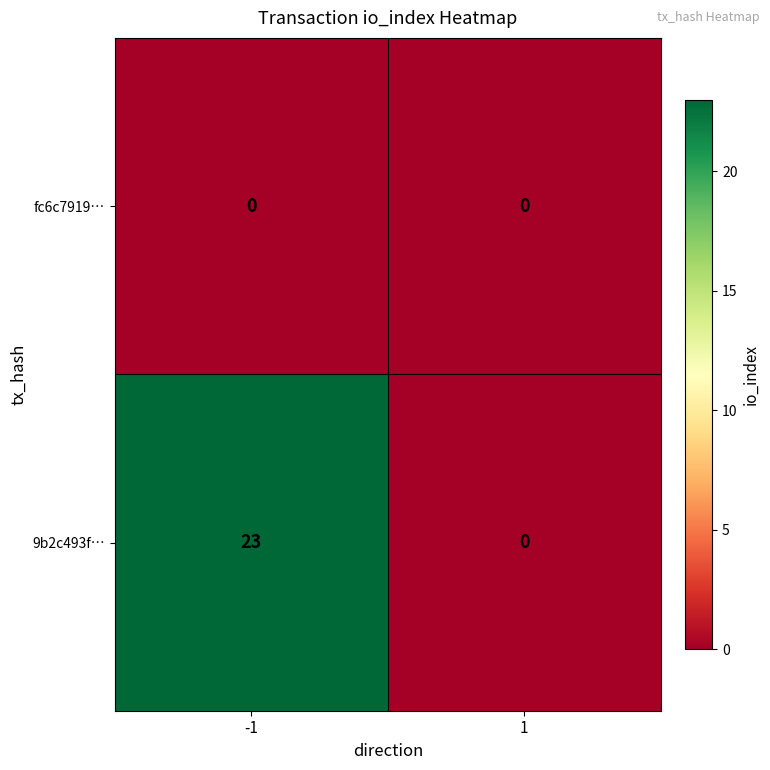

Rank the categories by 9b2c493f… value from highest to lowest.

-1, 1